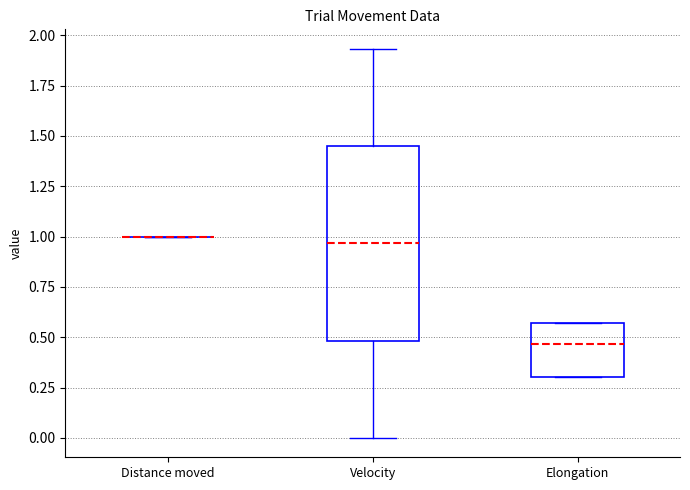

Reading left to right, transcribe this box plot: for each box, give where its median line is, the range the box spans, and where its two whiskers end, as read against the y-axis. The values are not printed on the chart, so give them approximately, as read against the axis.

Distance moved: box collapsed to a line at 1.00, whiskers 1.00 to 1.00
Velocity: median 0.95, box 0.50 to 1.45, whiskers 0.00 to 1.95
Elongation: median 0.45, box 0.30 to 0.55, whiskers 0.30 to 0.55